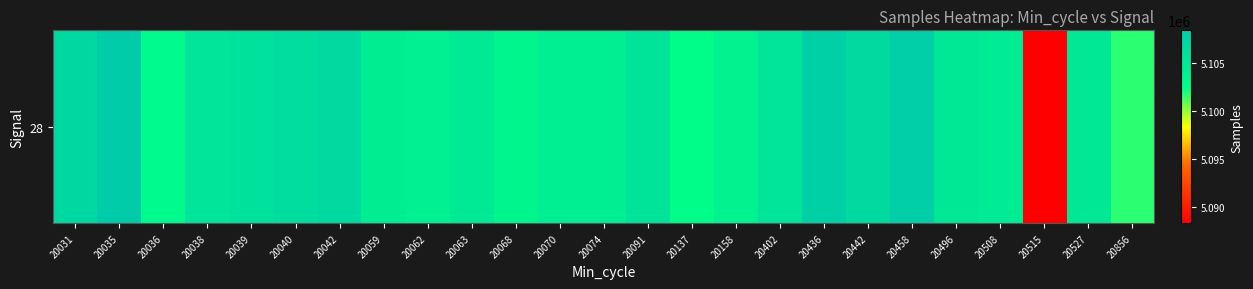

Reading left to right, extract all data points from this chart.

5106802	5108362	5102870	5105324	5105722	5106320	5106604	5104248	5103960	5104694	5103274	5104168	5104168	5105457	5102479	5103728	5105344	5107786	5106631	5107940	5104979	5104537	5088275	5104958	5101680